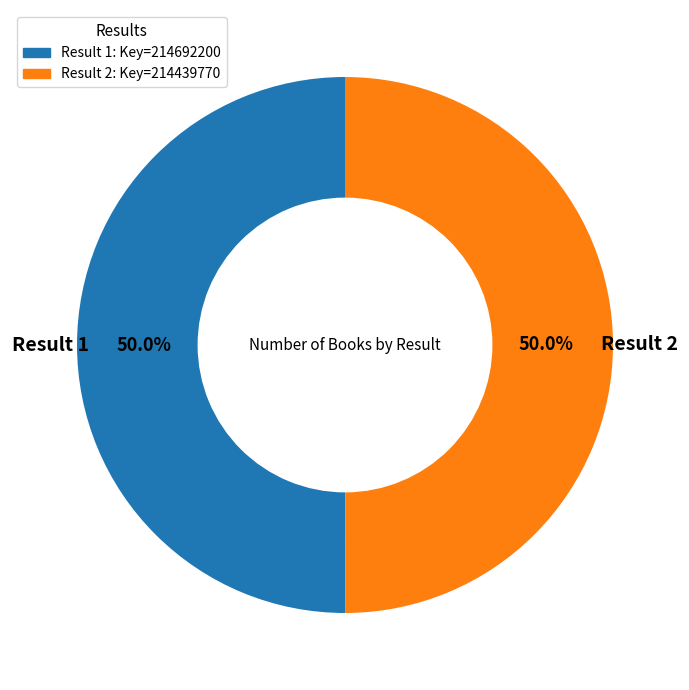

Approximately how many times larger is the value at Result 1: Key=214692200 compared to Result 2: Key=214439770?

1.0